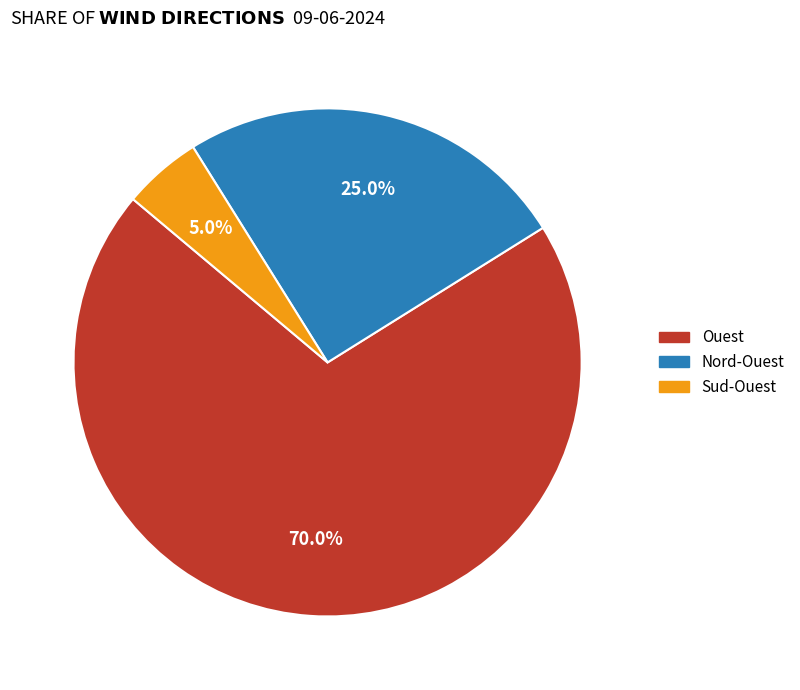

Is there any slice that represents more than half of the pie?

Yes